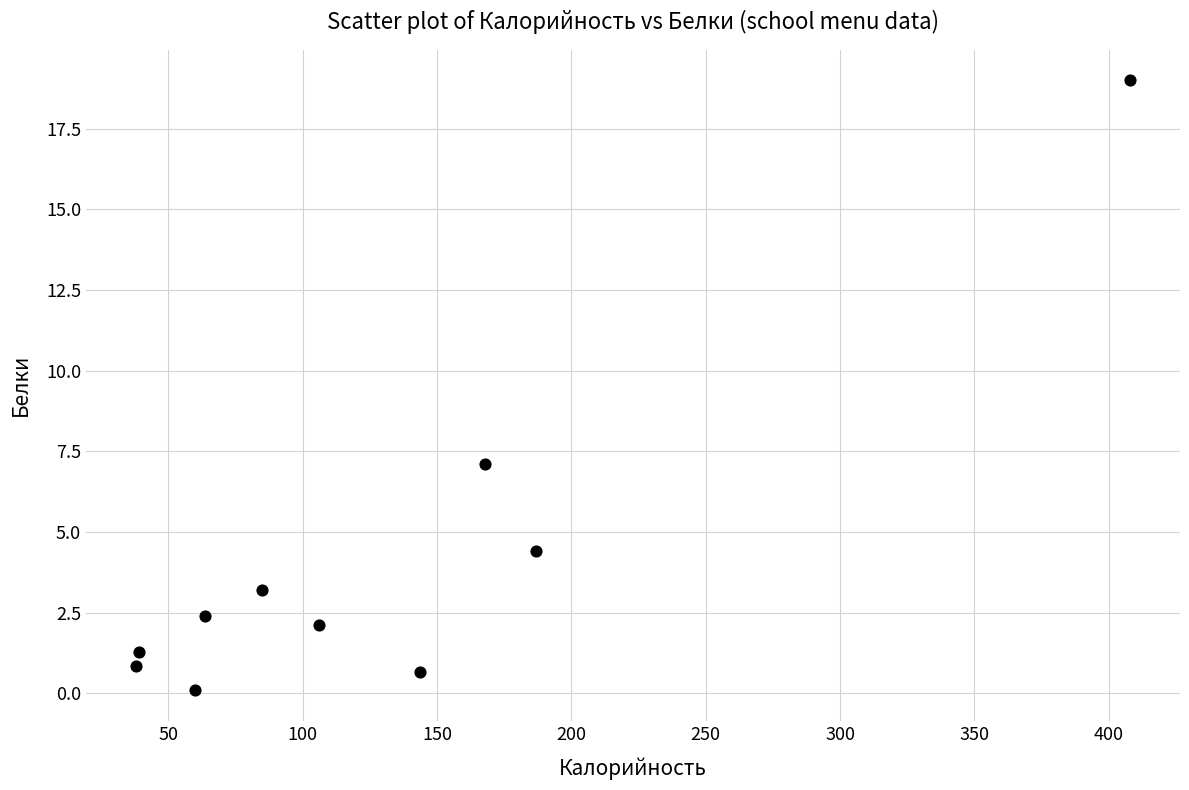

What is the average X value?

129.8